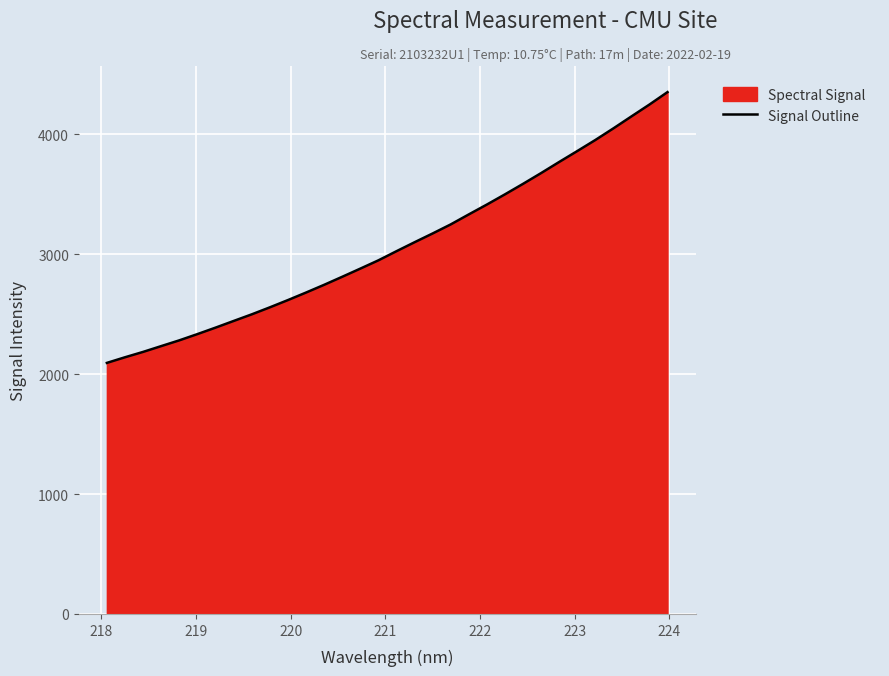

What is the difference between the maximum and minimum values?

2258.9